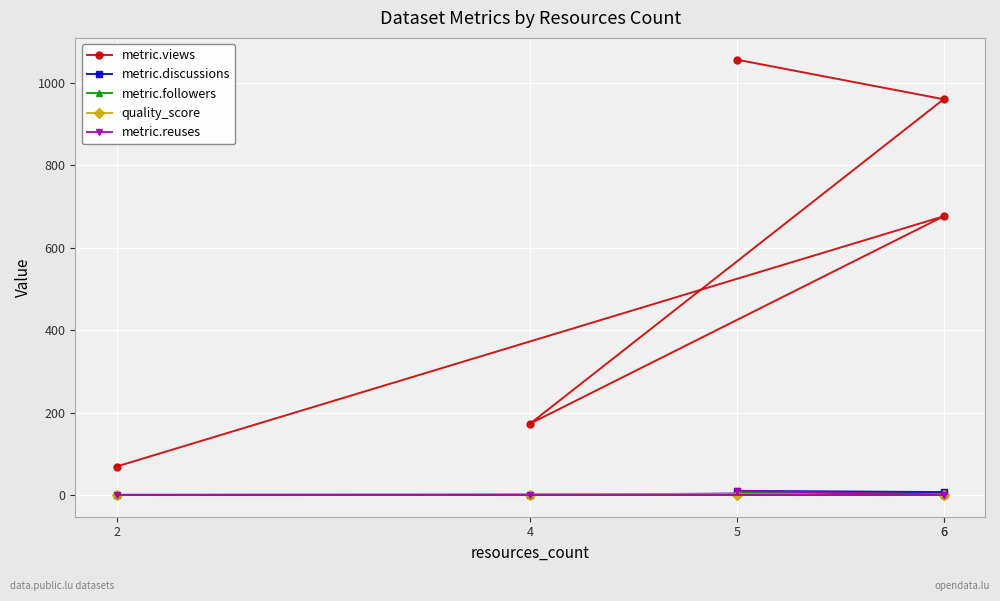

At which category does quality_score reach its first local peak?

4